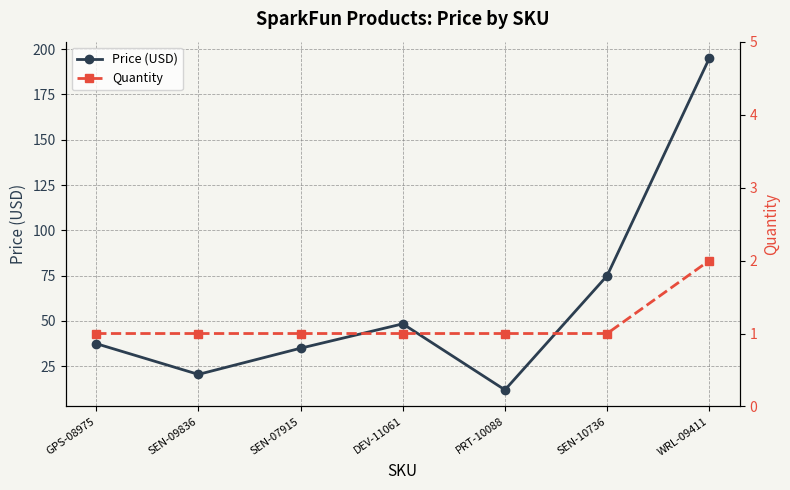

Reading left to right, transcribe all the data shown in this chart.

Price (USD): 37.5	20.5	35.0	48.4	11.9	75.0	194.9
Quantity: 1.0	1.0	1.0	1.0	1.0	1.0	2.0